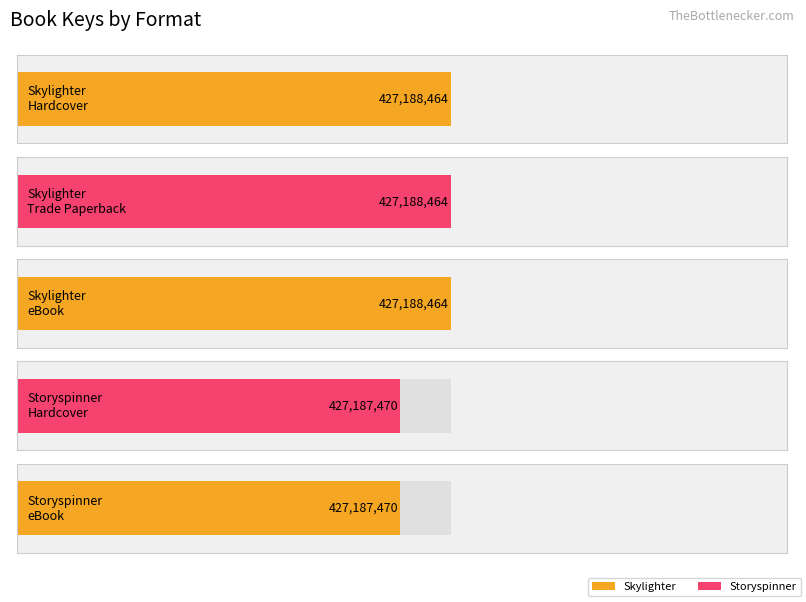

True or false: the data shows 427188464 at eBook.

True